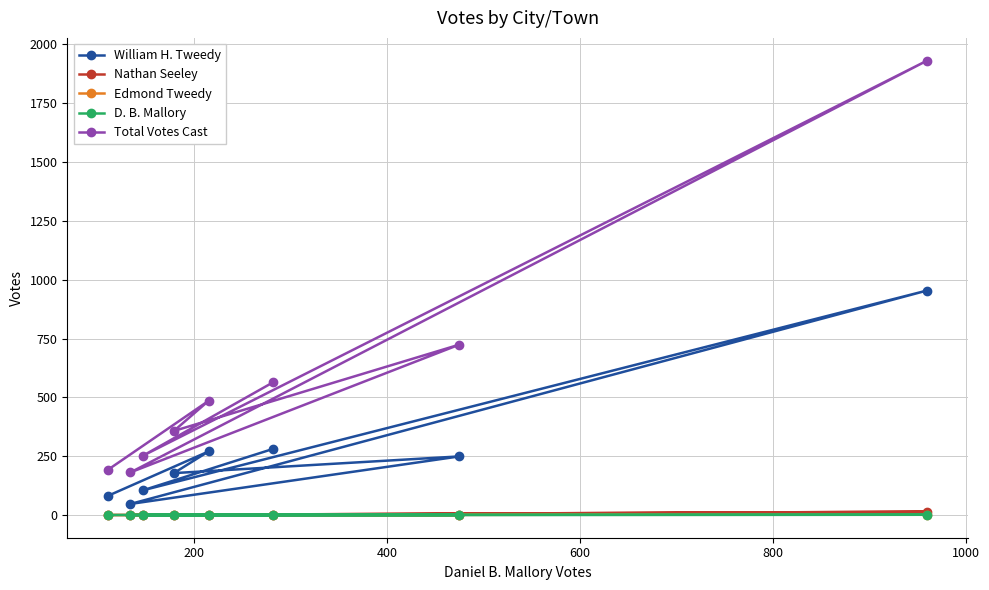

Which series has the largest total across all categories?

Total Votes Cast